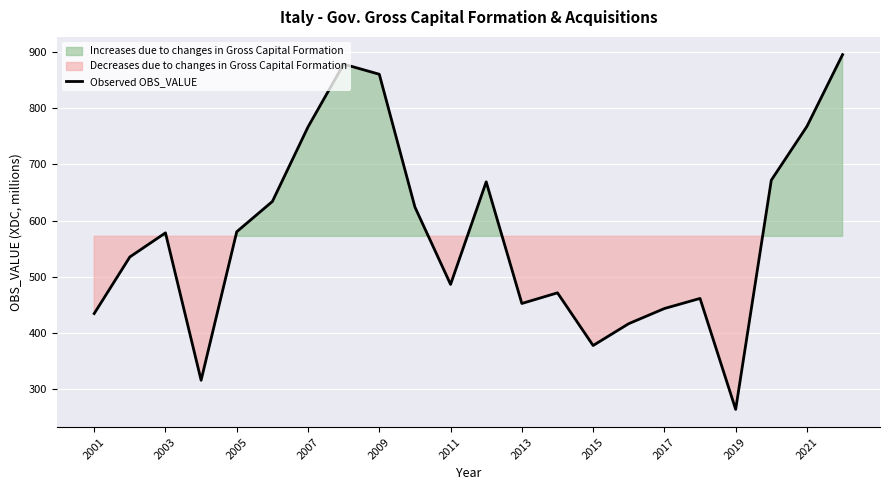

Does the chart display data point markers on the line(s)?

No